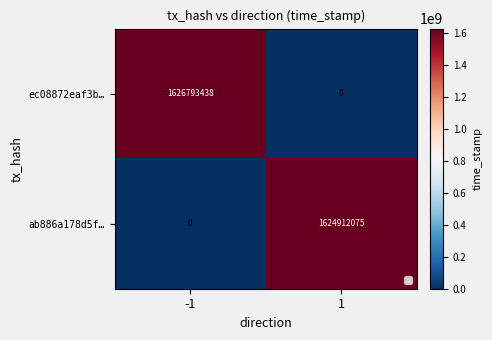

List the series in order of their peak value, lowest first.

ab886a178d5f…, ec08872eaf3b…